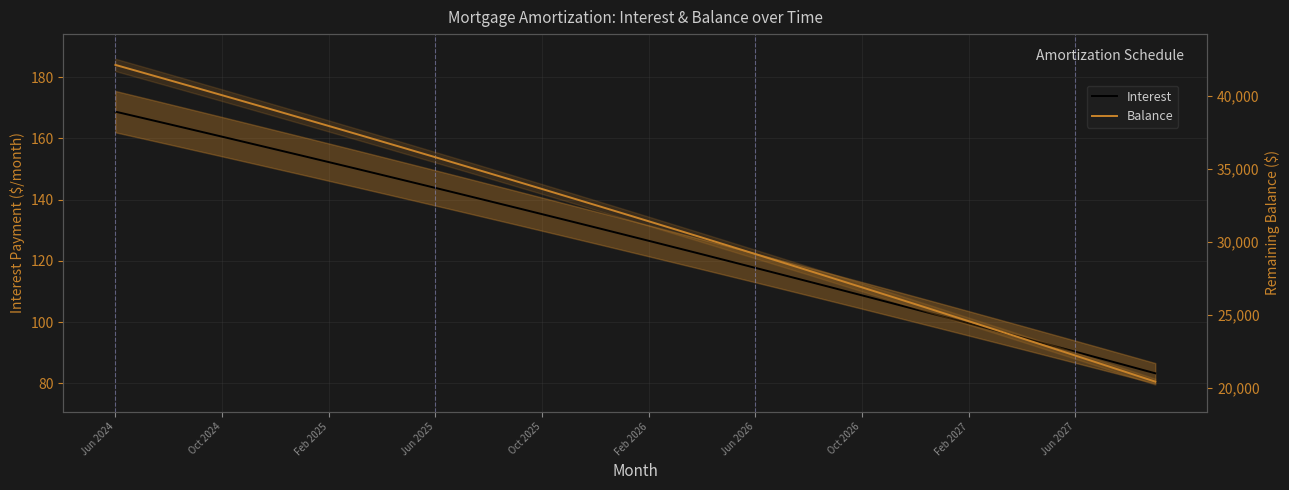

What is the minimum value shown in the chart?

83.3